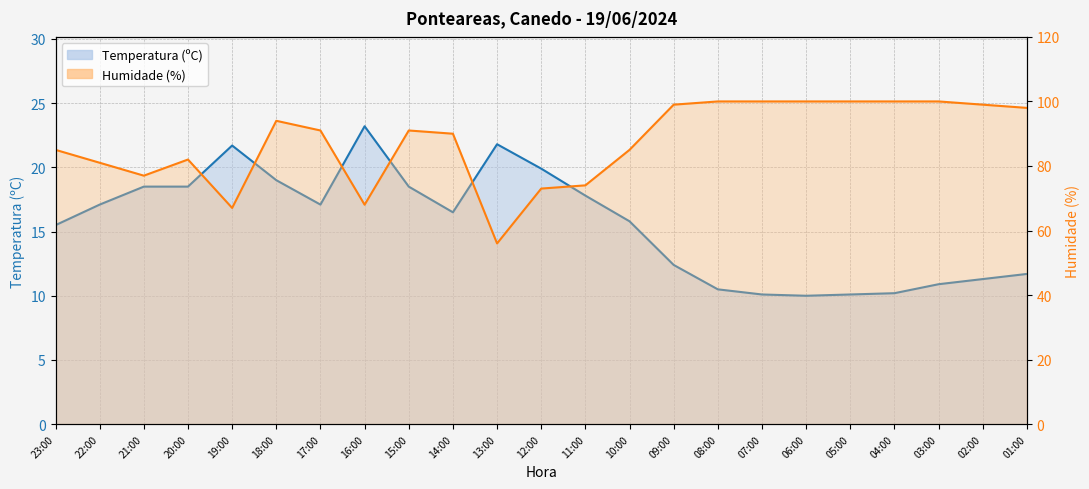

True or false: Temperatura (ºC) and Humidade (%) intersect in this chart.

False